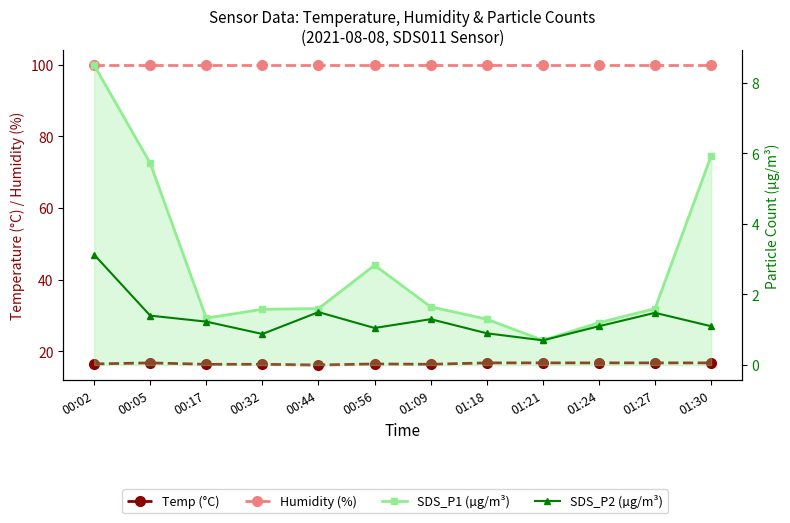

How many categories are shown in the chart?

12